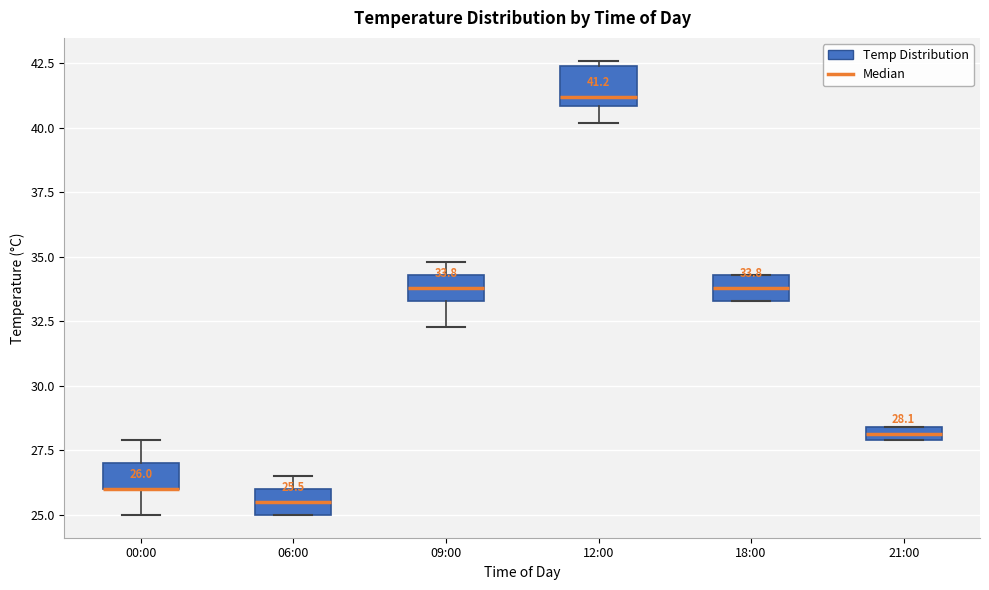

Comparing the boxes themselves (not the whiskers), which one is the tallest?

12:00